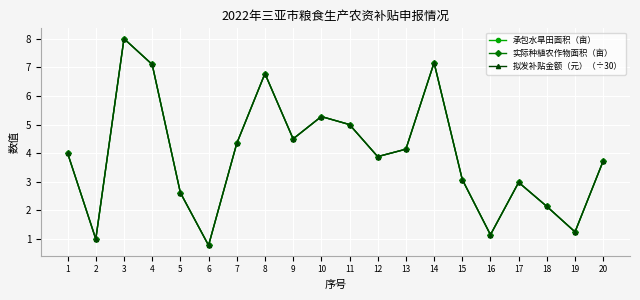

Does the chart have visible grid lines?

Yes